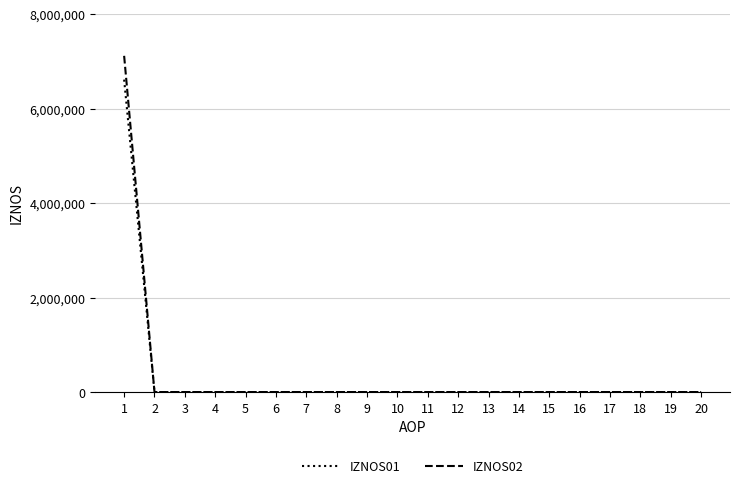

List the series in order of their peak value, highest first.

IZNOS02, IZNOS01